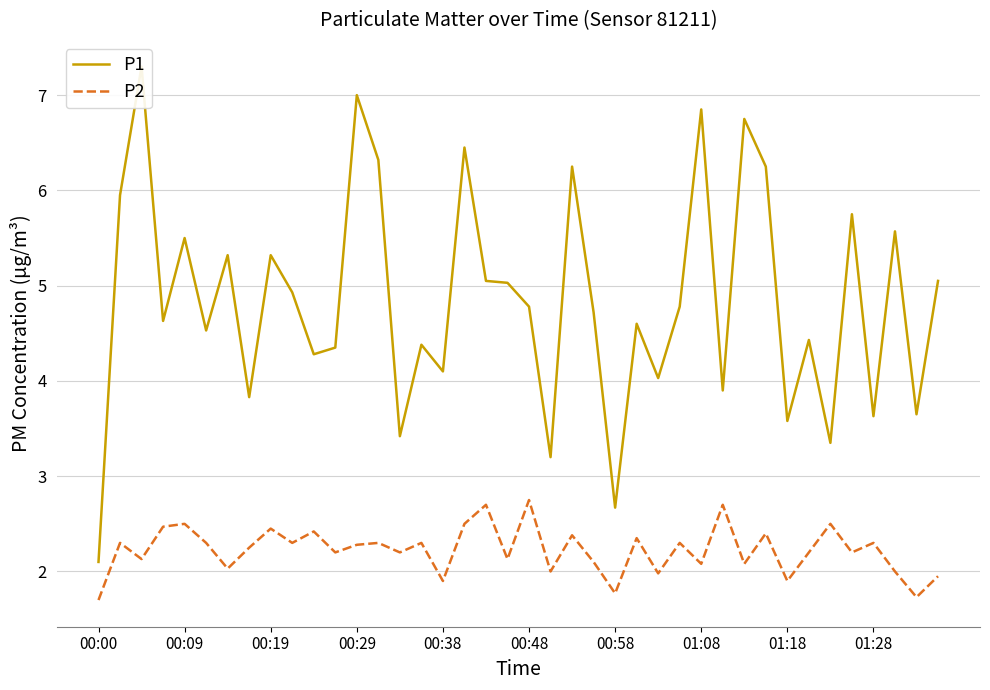

The value of P2 at 01:18 is 4.4. True or false?

False